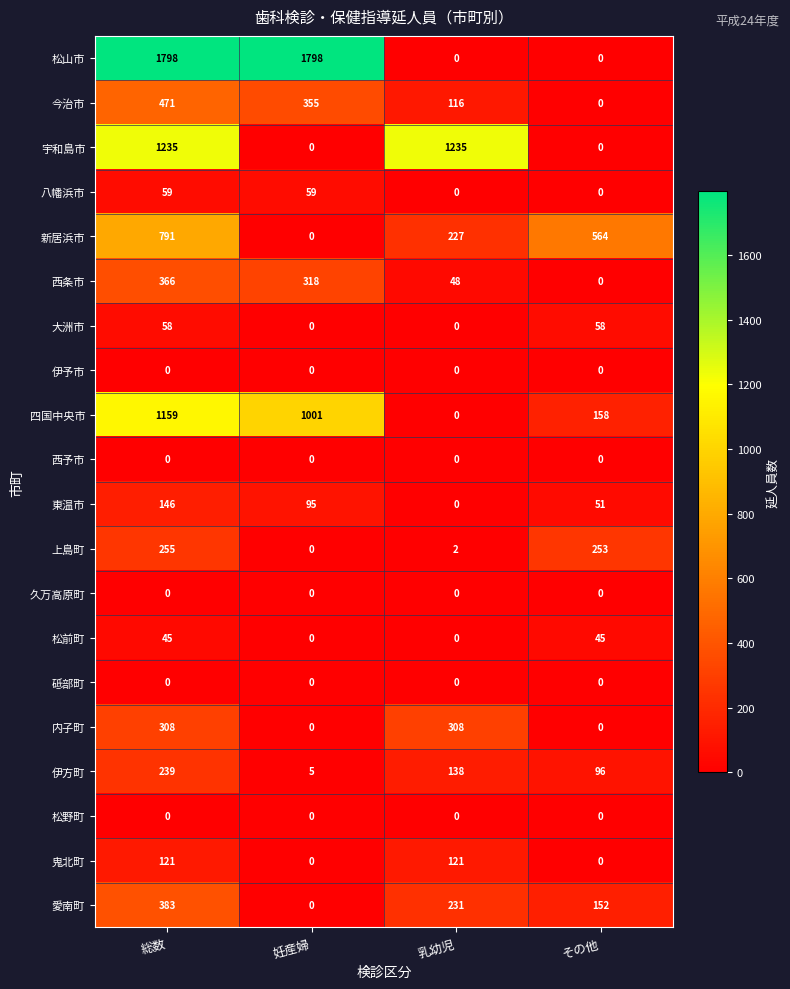

What is the approximate value of 八幡浜市 at 総数?

59